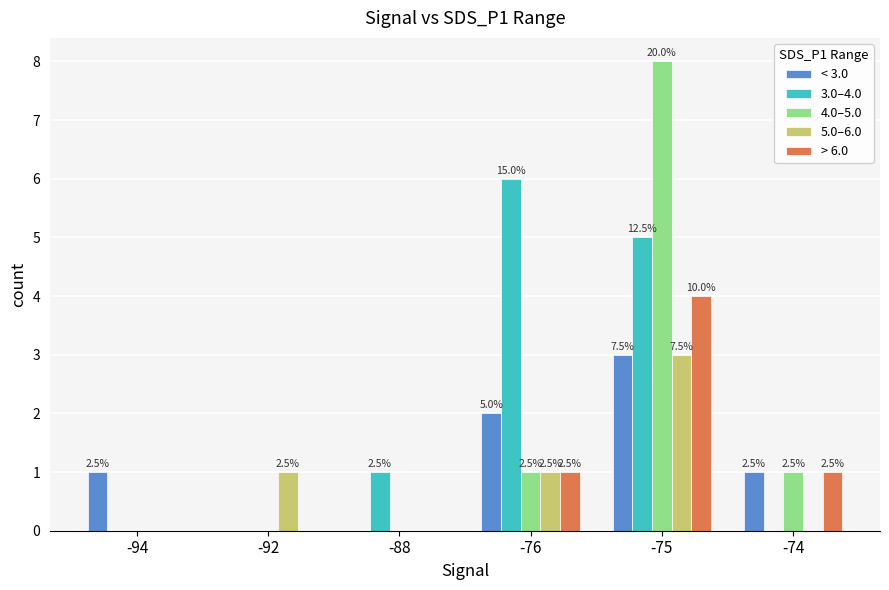

At which category does the chart reach its peak across all series?

-75